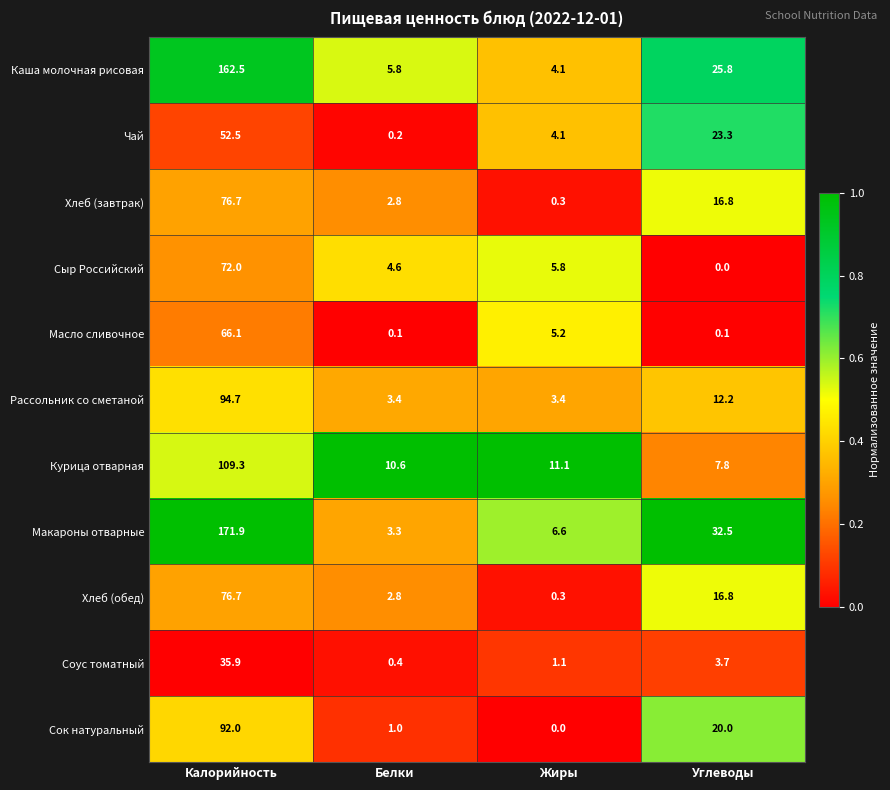

What is the approximate value of Курица отварная at Углеводы?

7.8